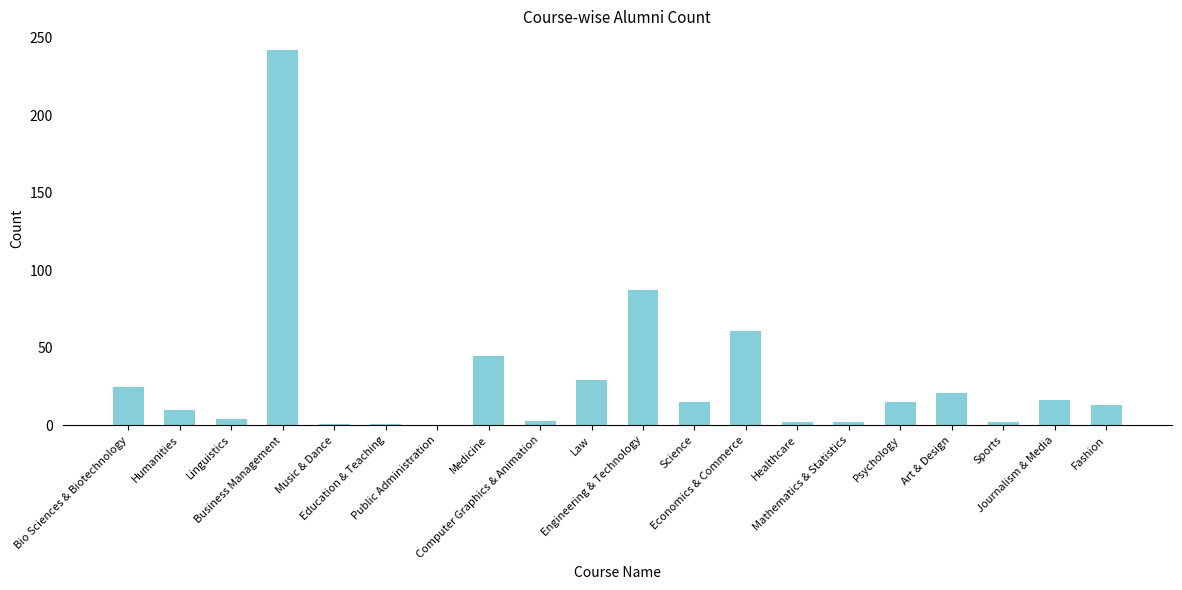

What is the maximum value shown in the chart?

242